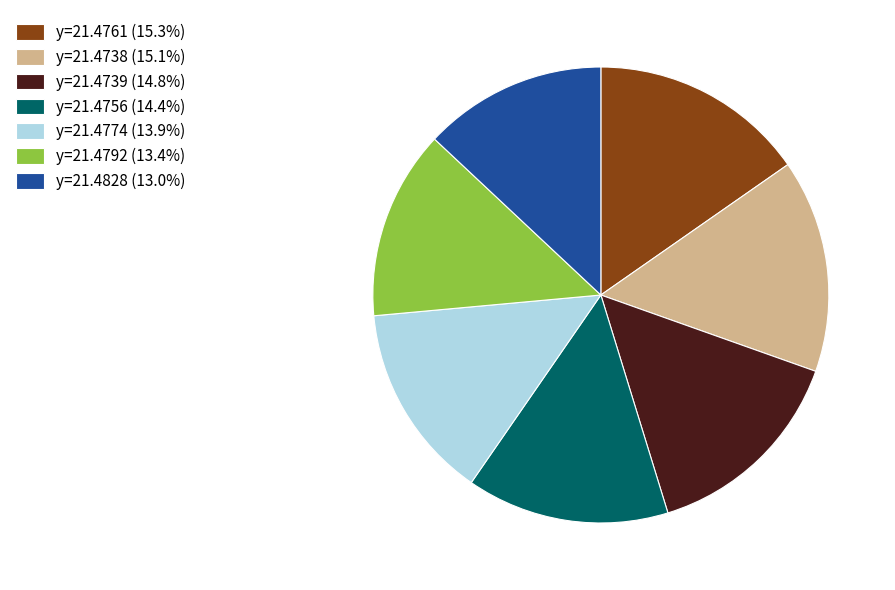

Is the sum of y=21.4828 (13.0%) and y=21.4774 (13.9%) greater than half?

No